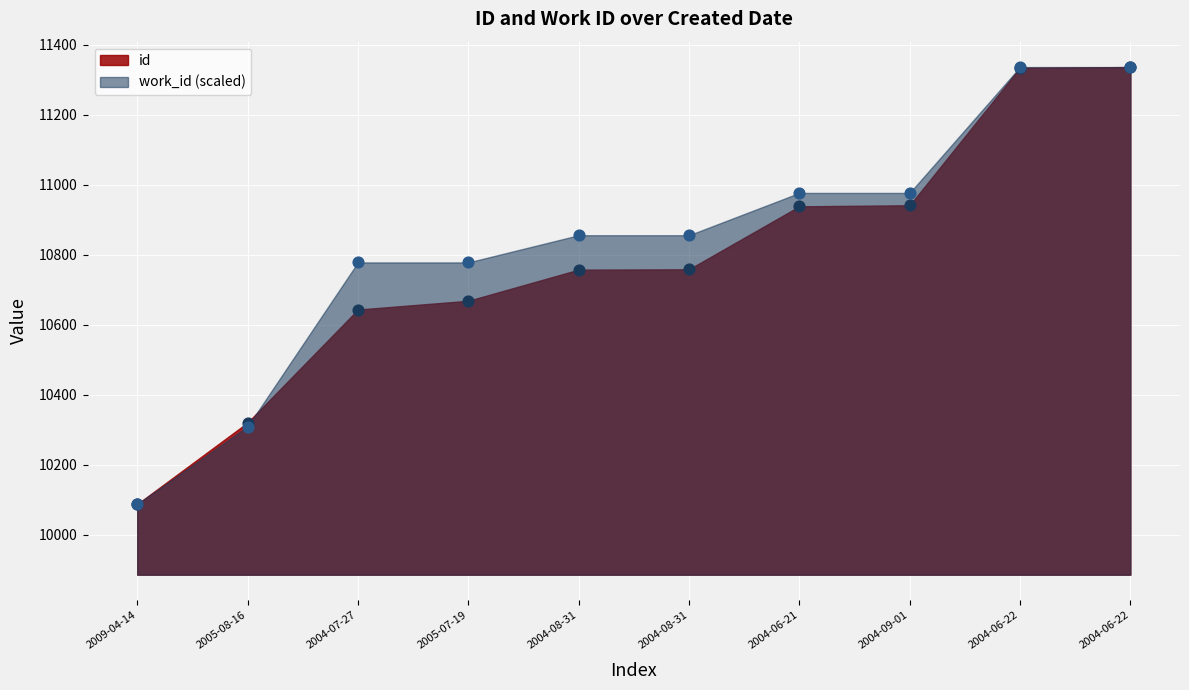

At which category is the sum across all series the highest?

2004-06-22